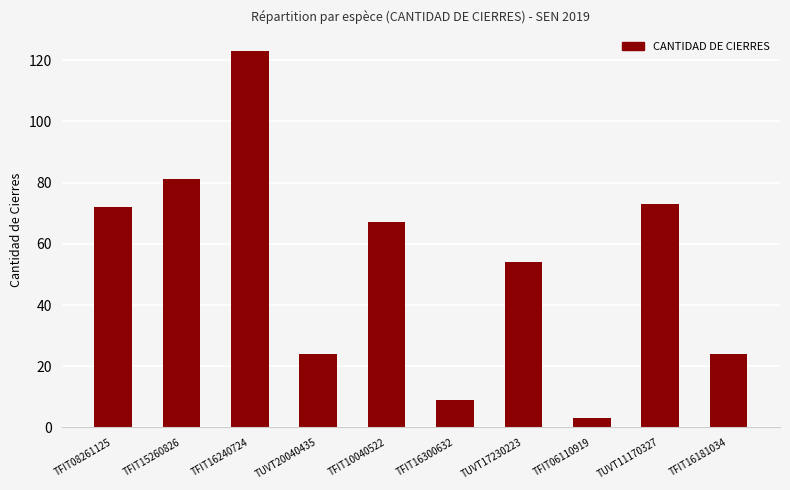

Between TFIT16240724 and TFIT16181034, which is larger?

TFIT16240724